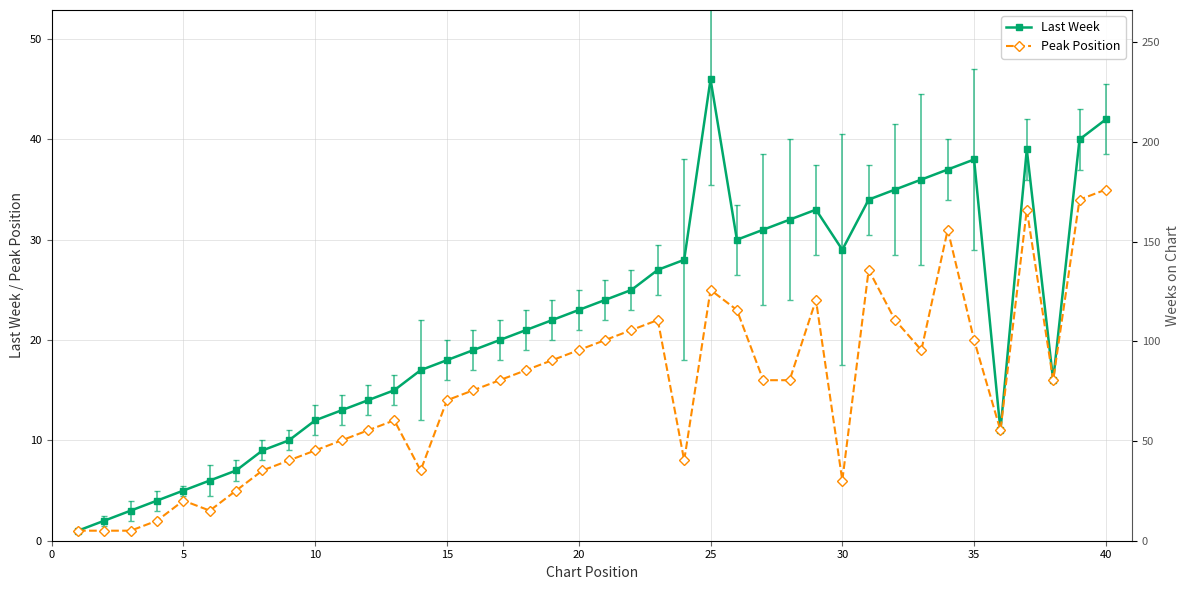

True or false: Last Week has more than 1 points higher than both neighbors.

True